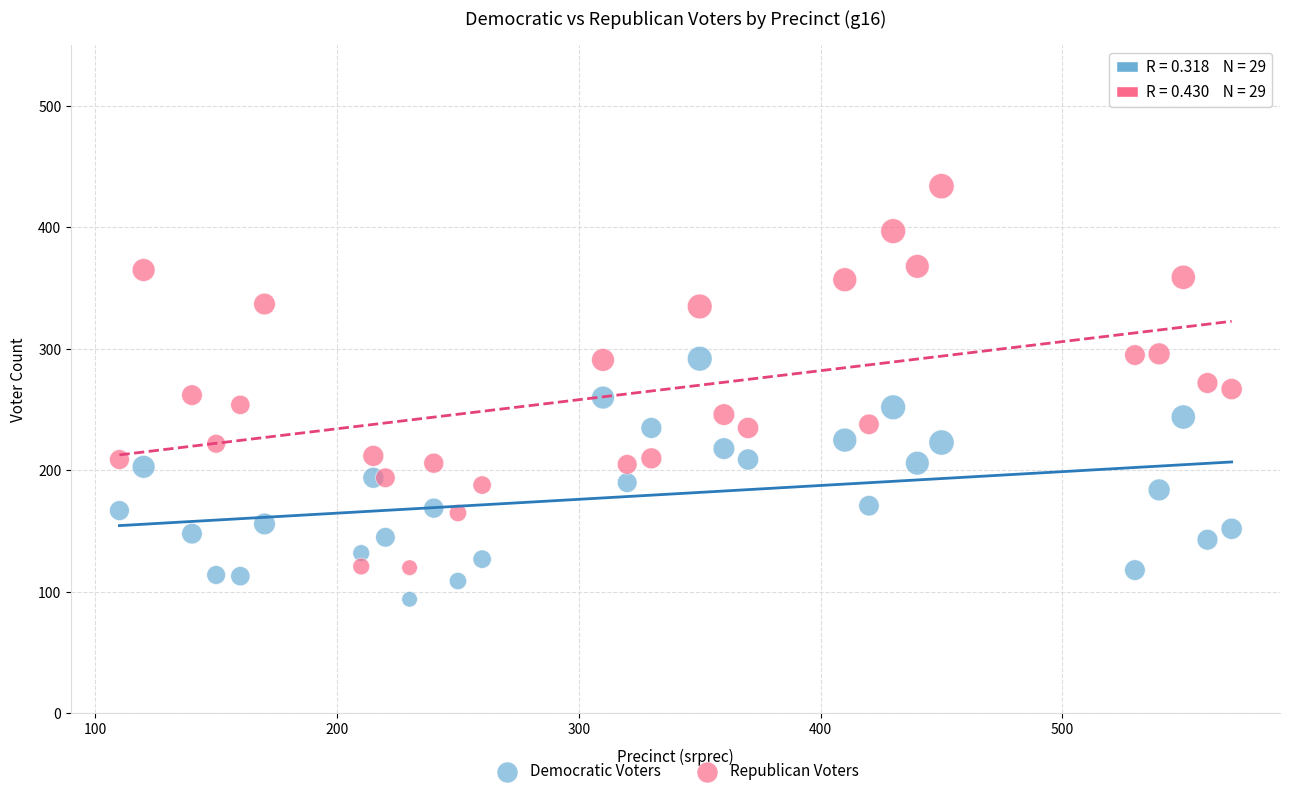

Which series reaches the maximum Y coordinate?

Republican Voters